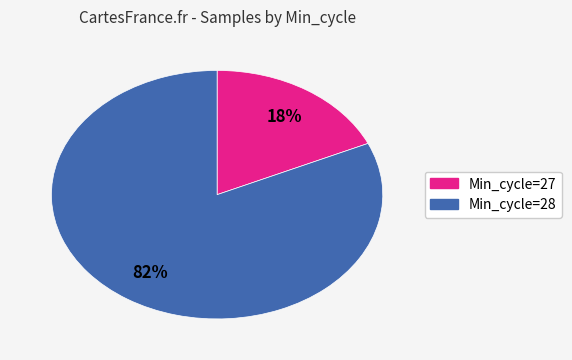

To the nearest percent, what is the difference between the largest and smallest slice percentages?

64%